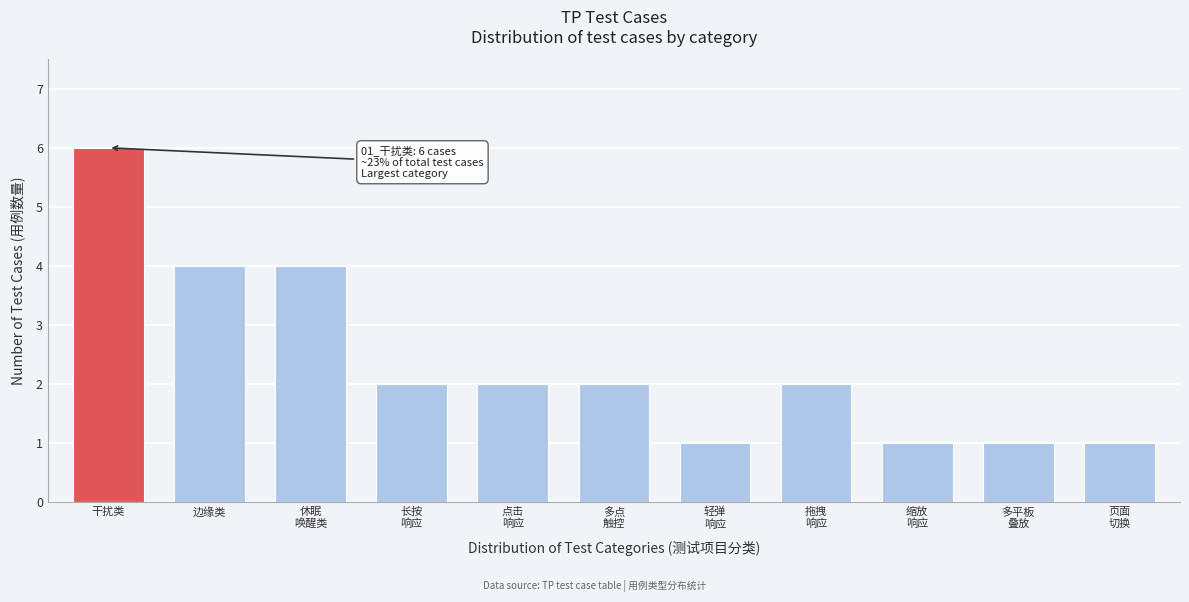

Reading left to right, list all the values displayed in this chart.

6	4	4	2	2	2	1	2	1	1	1